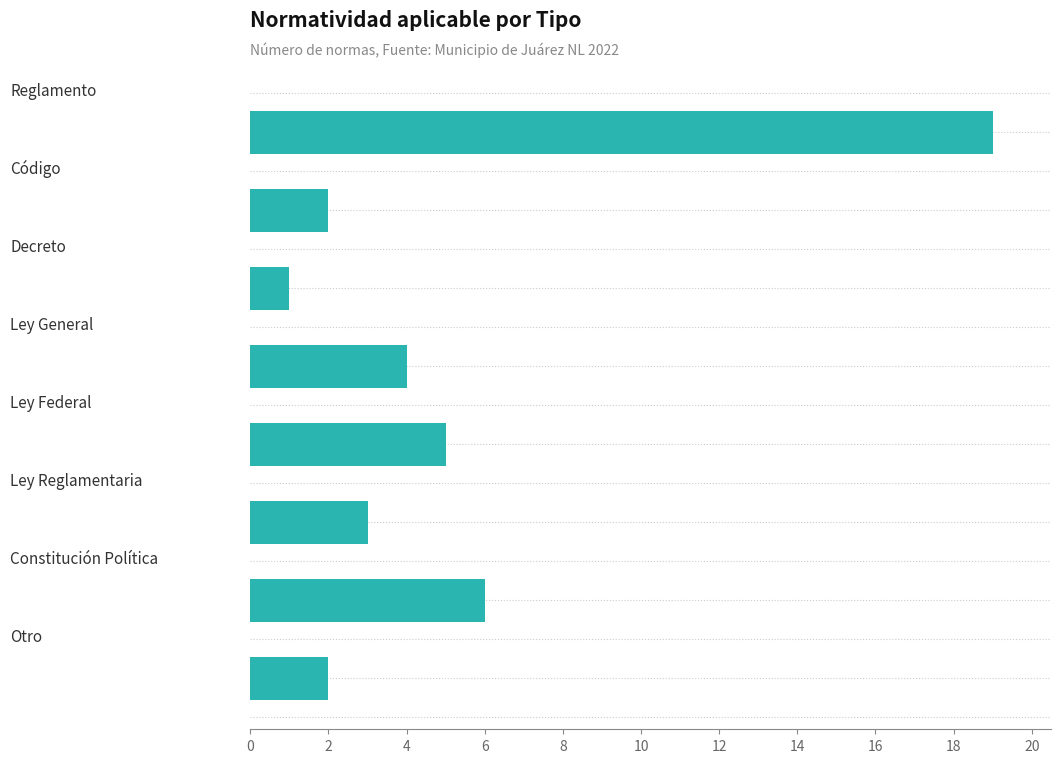

What is the average value?

5